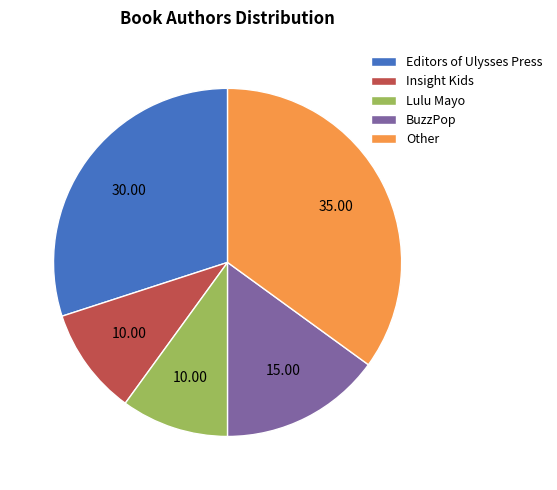

Does BuzzPop account for over 50% of the chart?

No